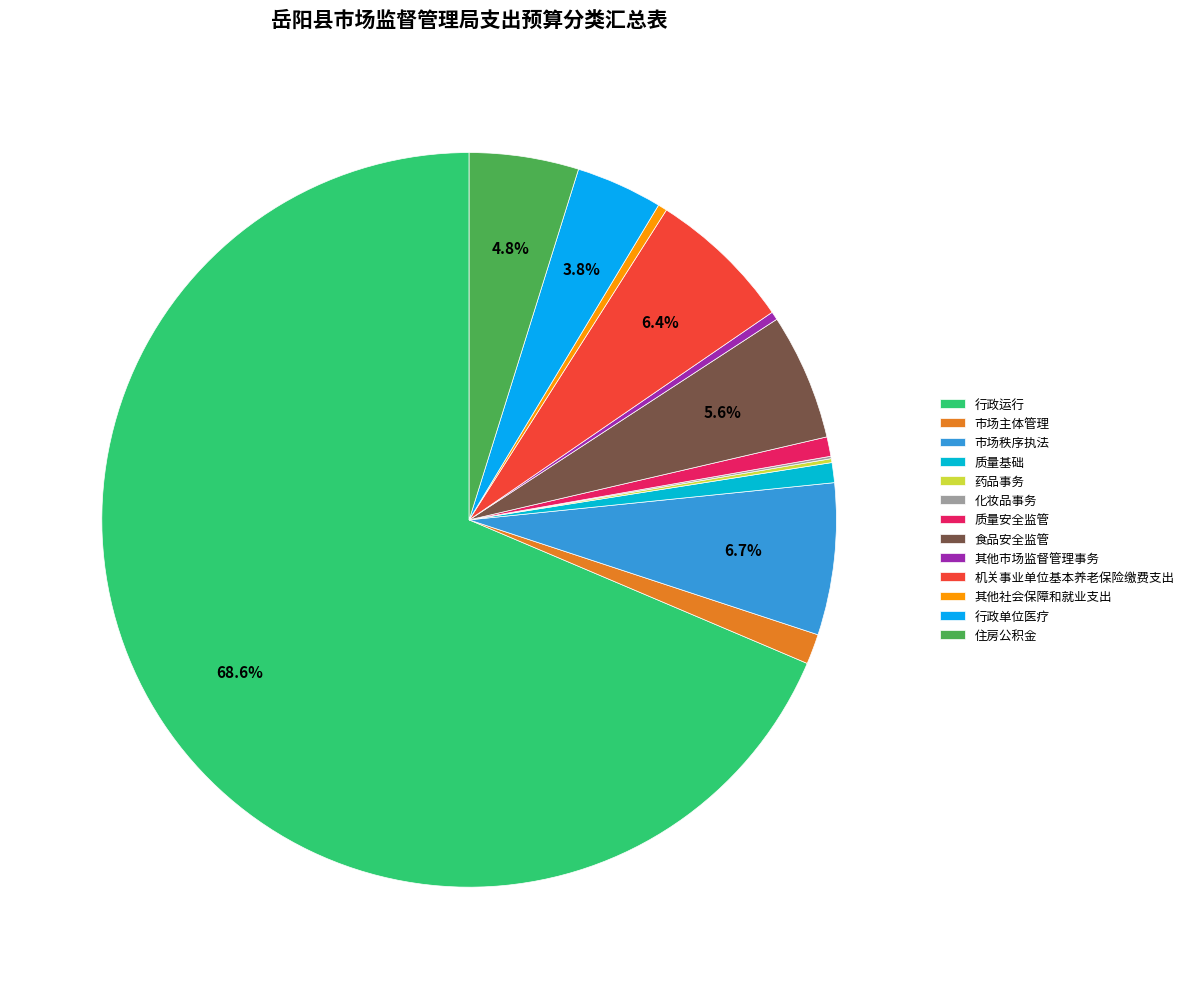

Which slice is the smallest?

化妆品事务